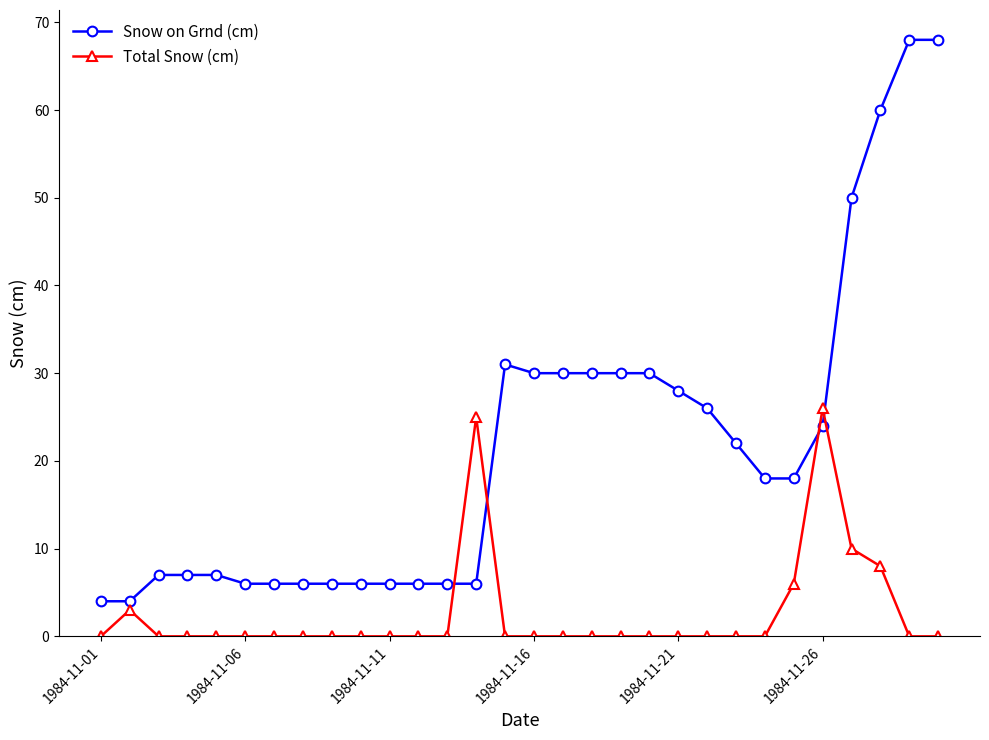

List the series in order of their overall mean, lowest first.

Total Snow (cm), Snow on Grnd (cm)